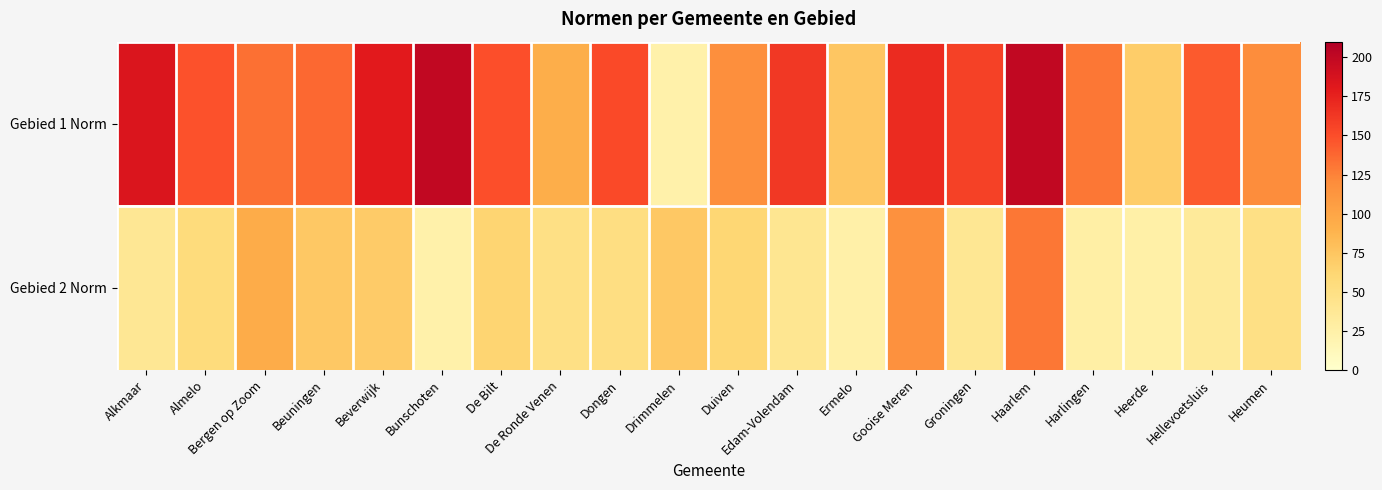

At which category is the sum across all series the highest?

Haarlem